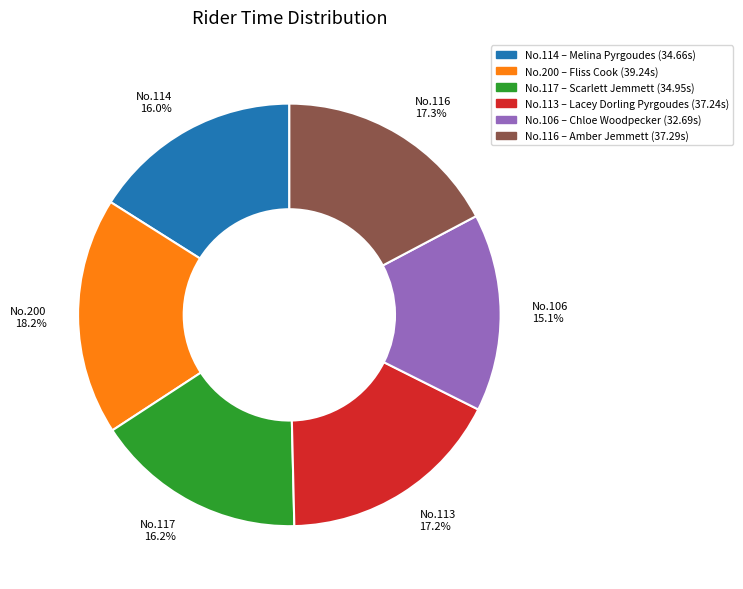

Is there a majority slice in this chart?

No